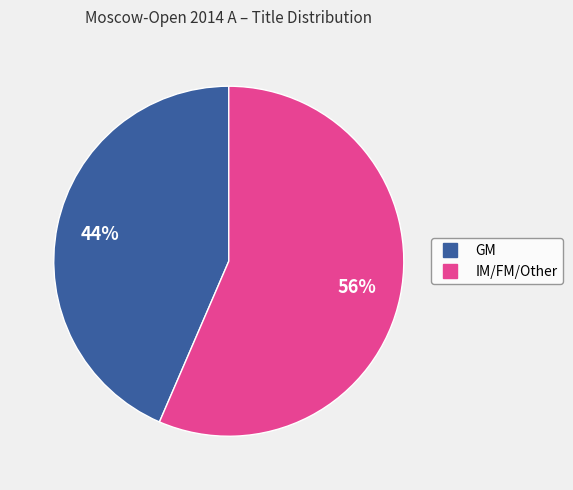

What percentage is the IM/FM/Other slice, to the nearest percent?

56%